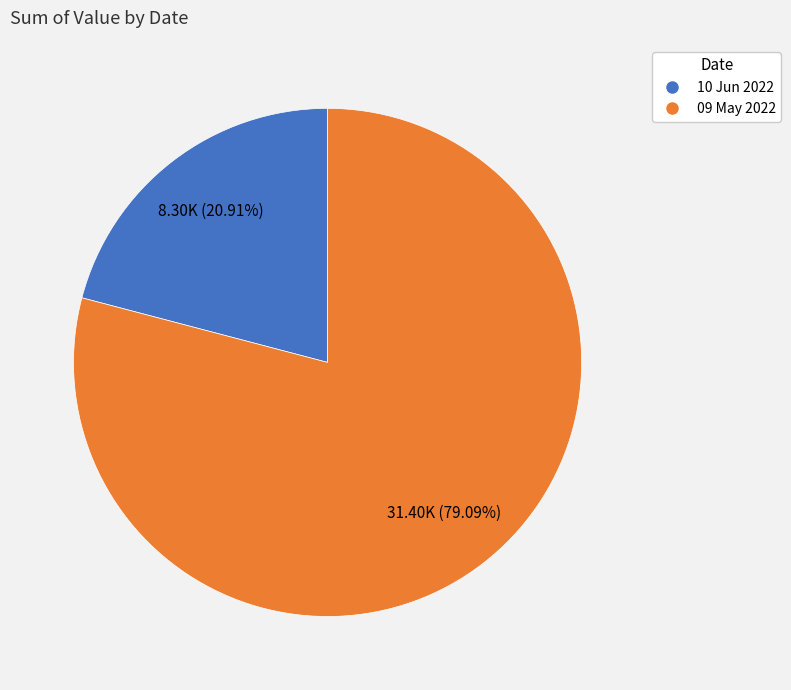

Which slice is the smallest?

10 Jun 2022